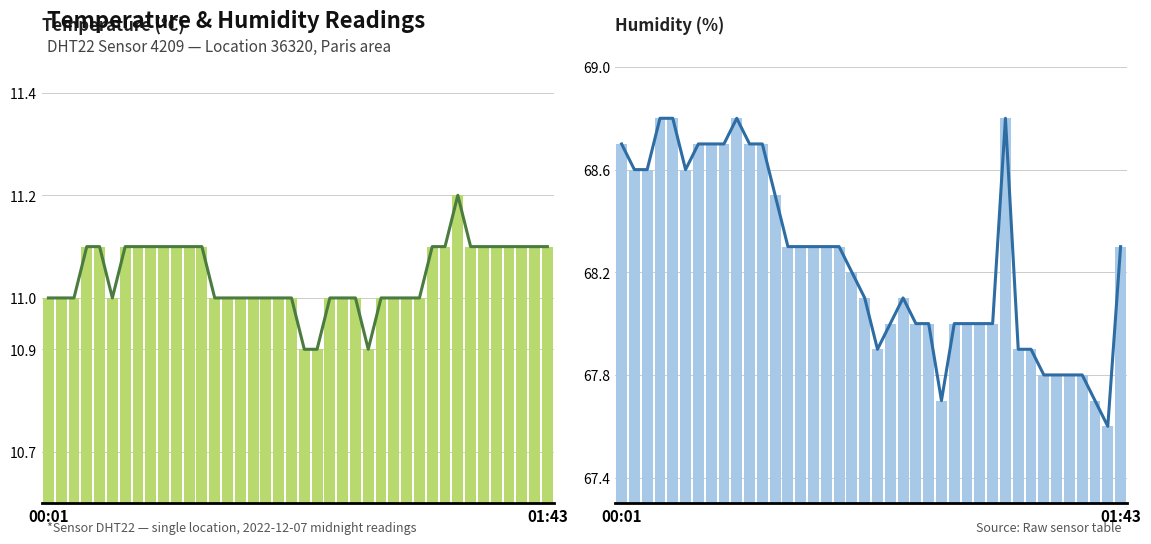

How many groups of bars are there?

40